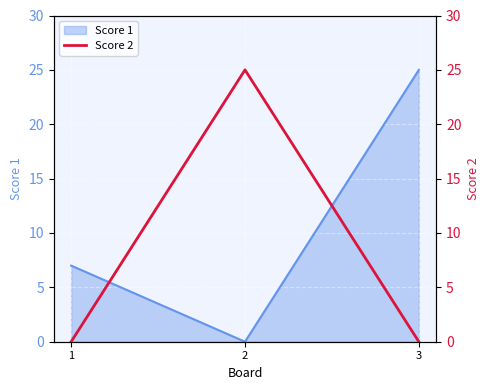

Which label corresponds to the smallest value in the chart?

1